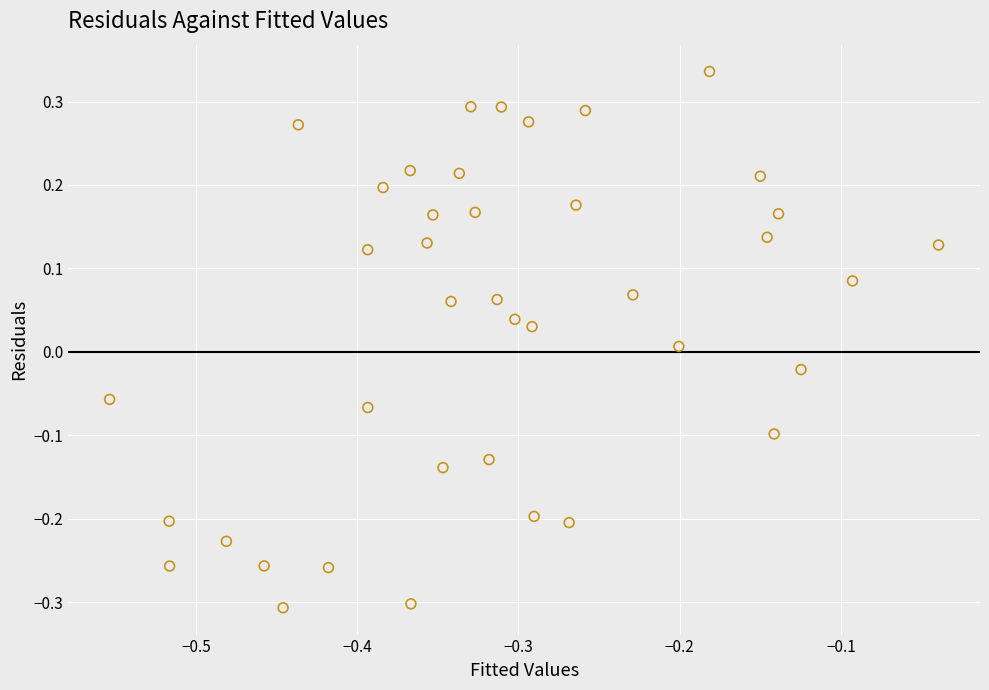

What is the range of Y values (max minus min)?

0.6